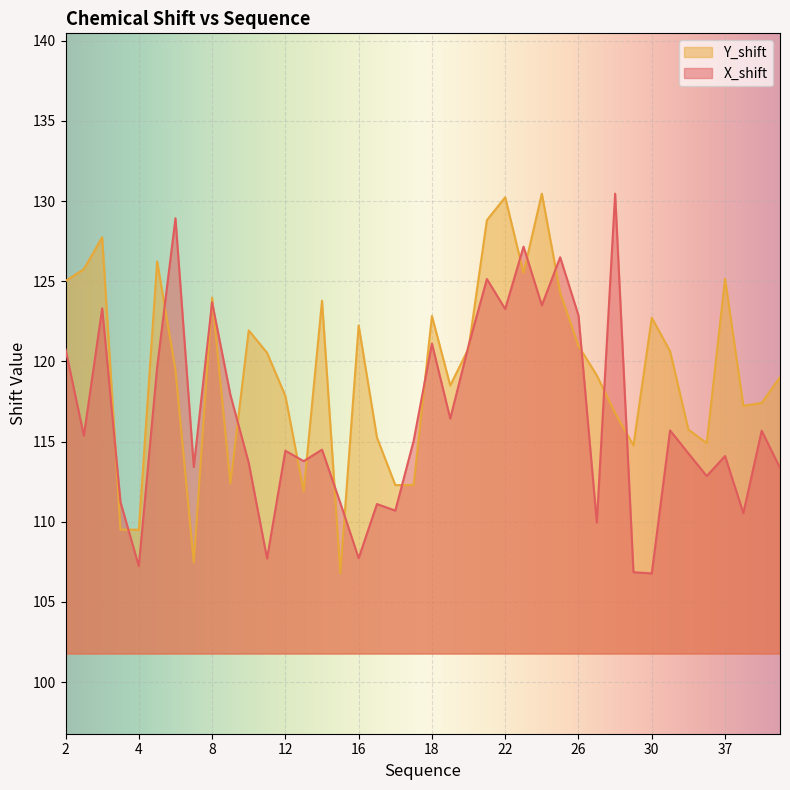

True or false: Y_shift and X_shift intersect in this chart.

True